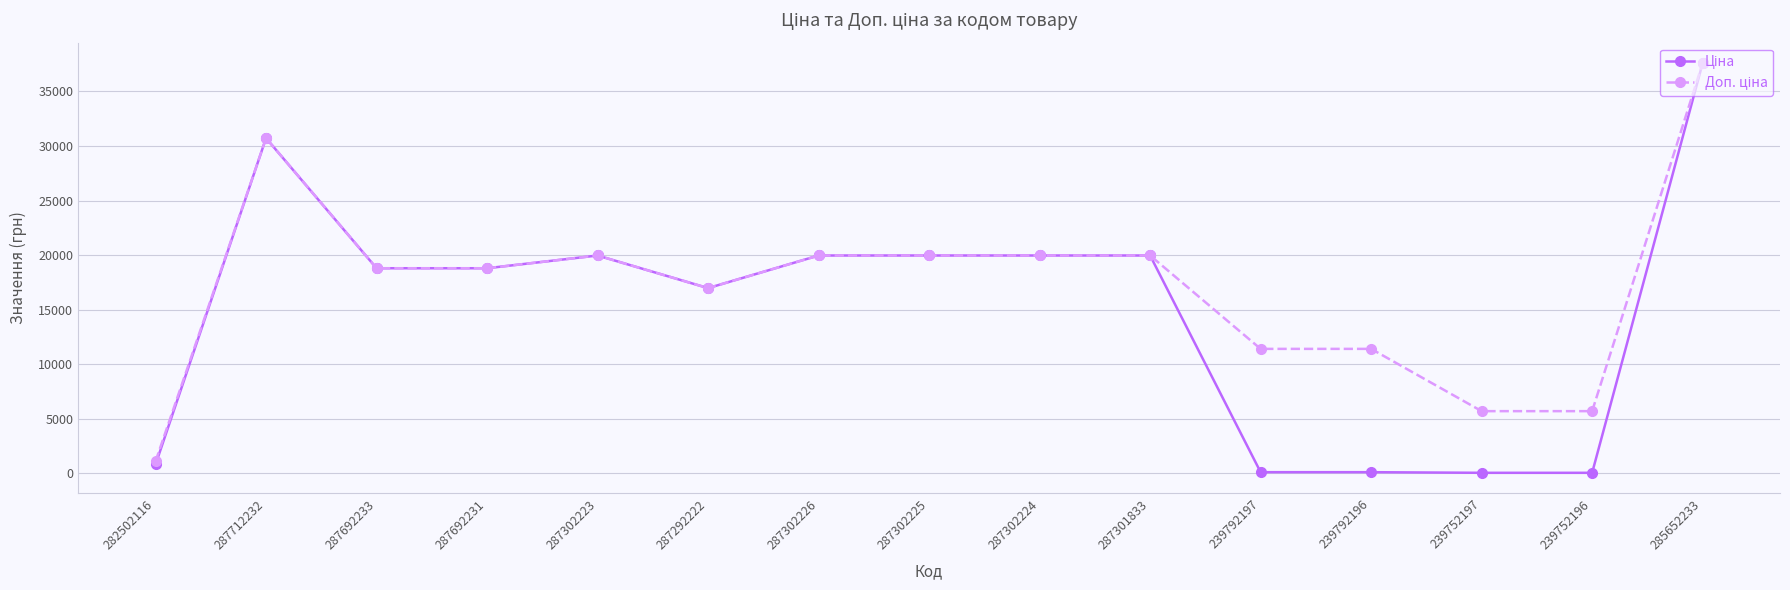

What is the greatest value displayed?

37593.6